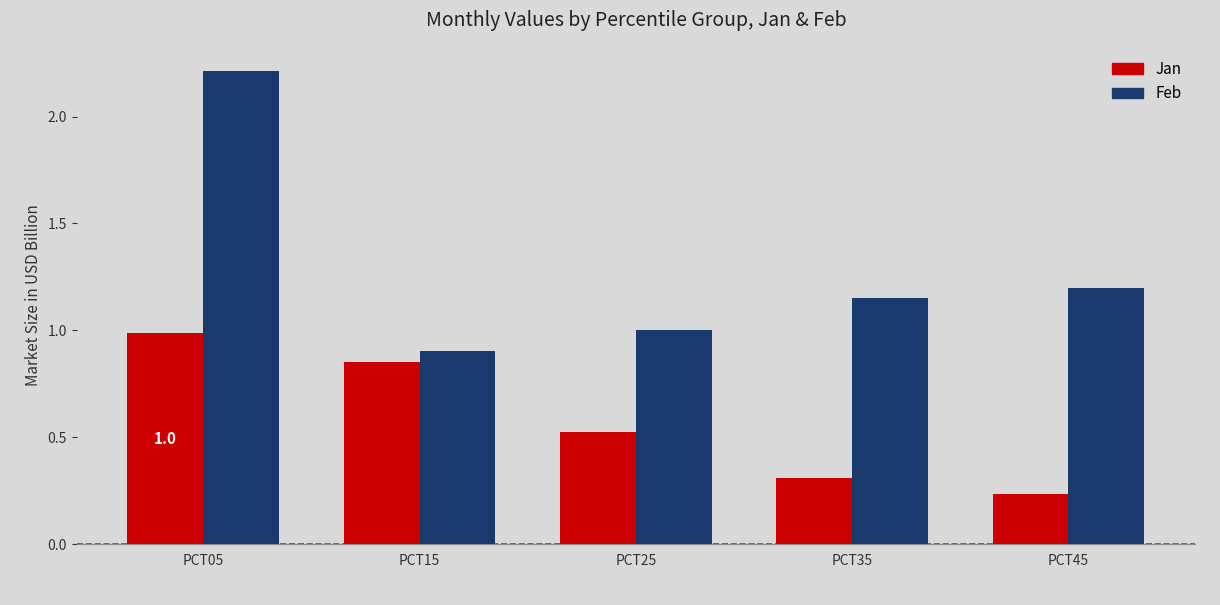

What is the difference between the Feb values at PCT35 and PCT05?

1.1